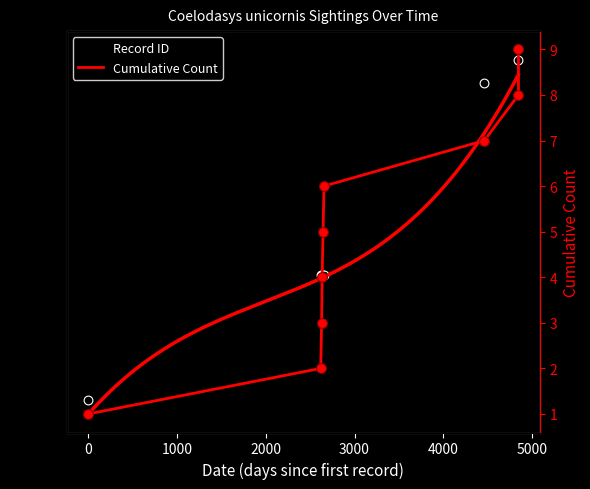

Which series has the largest total across all categories?

Record ID